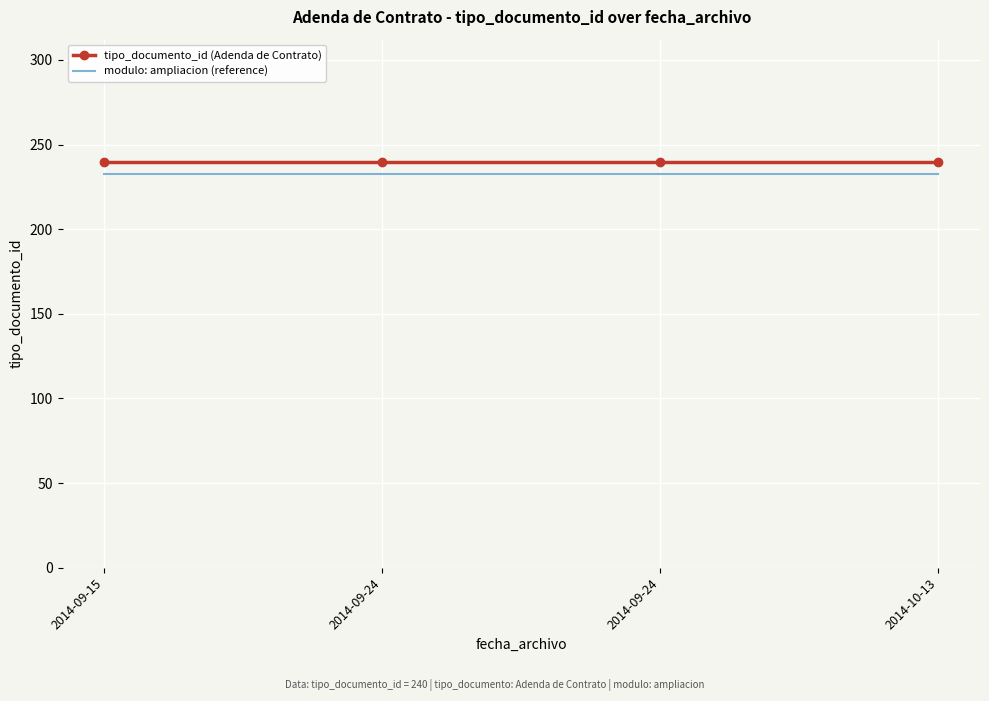

Count the number of data series in this chart.

2